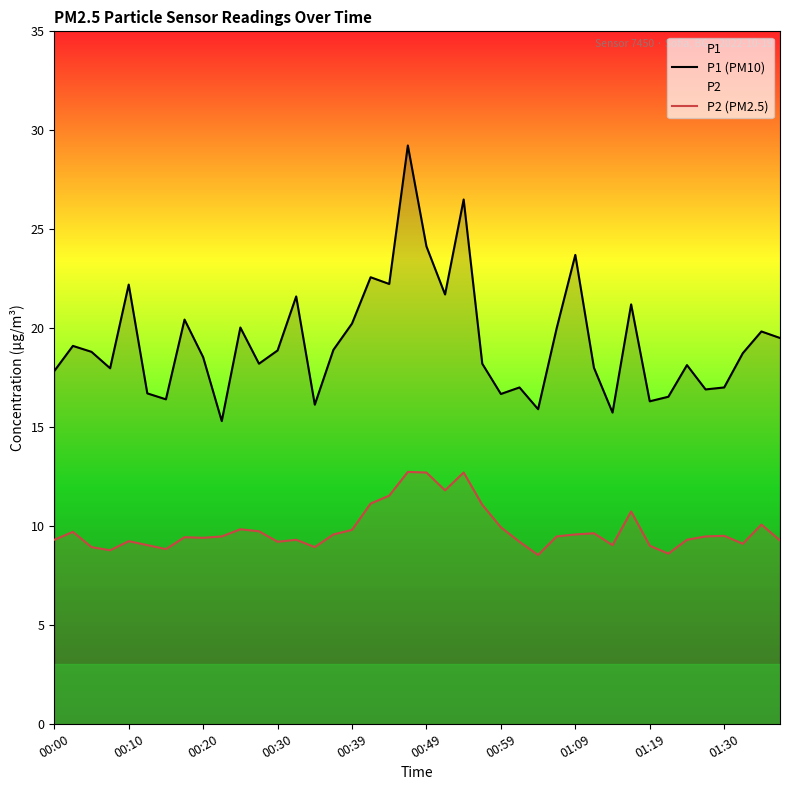

What is the difference between the P2 (PM2.5) values at 13 and 14?

0.4